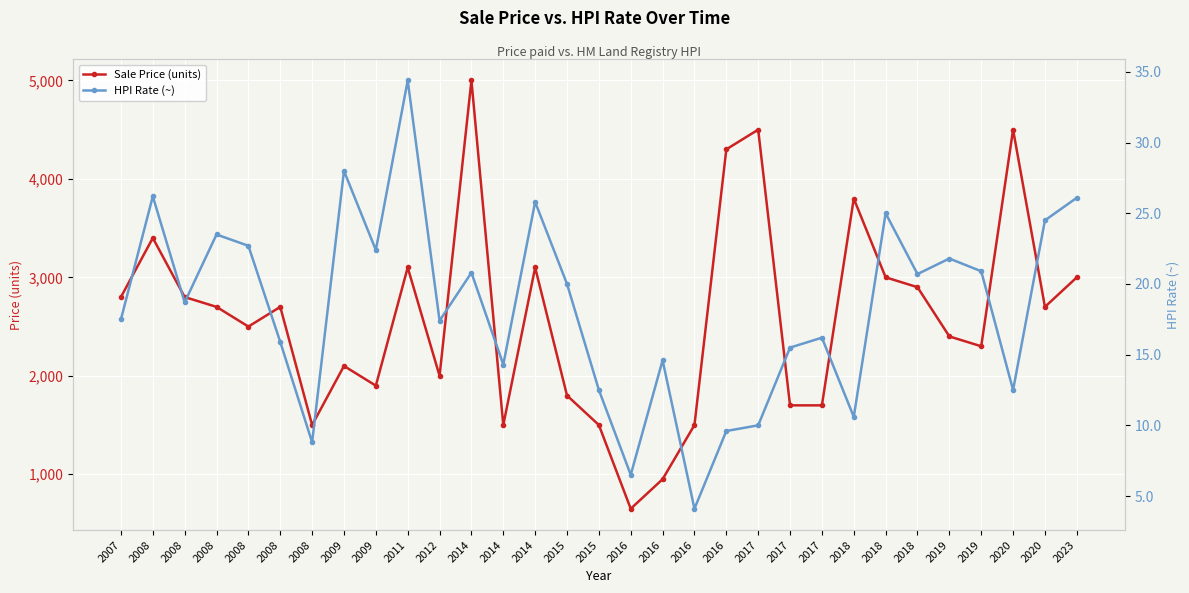

Which series changed the most between 2019 and 2023?

Sale Price (units)